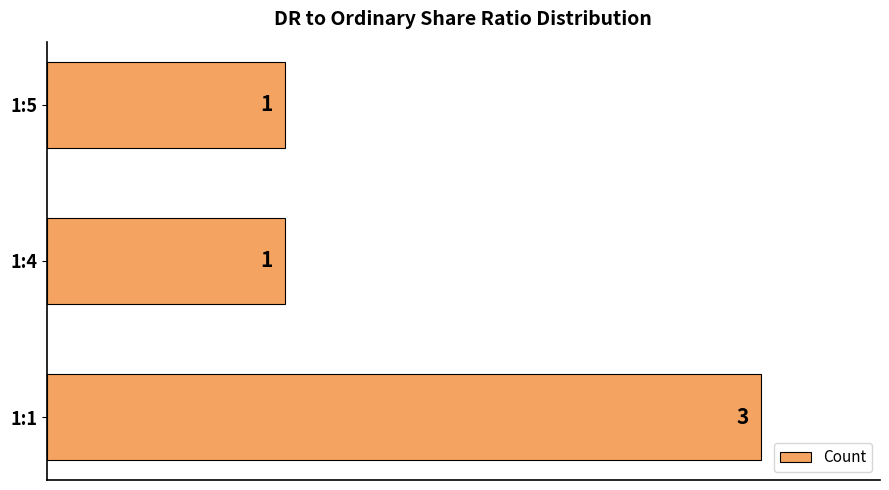

What is the smallest value displayed?

1